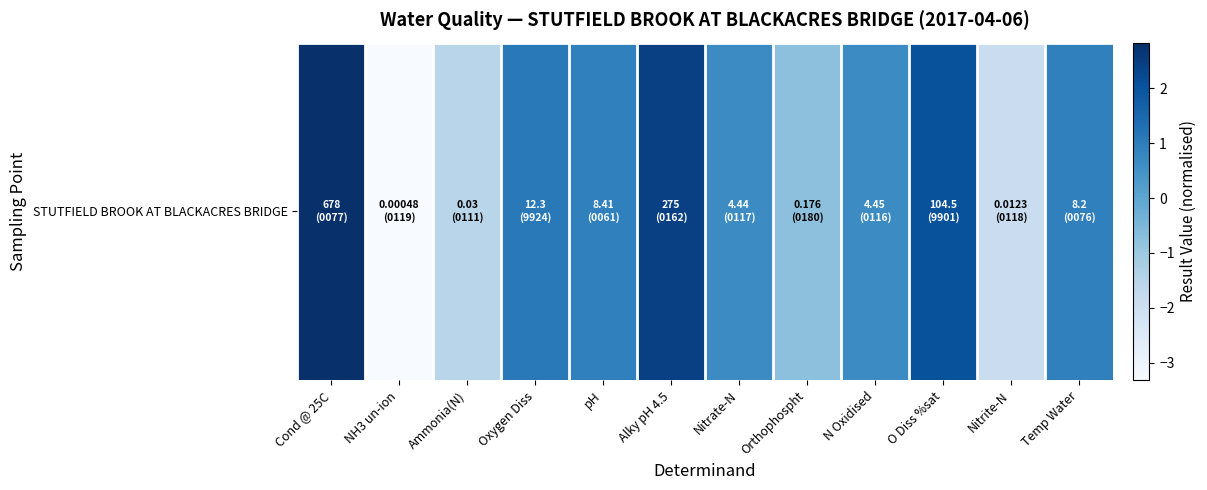

What is the sum of all values?

4.0